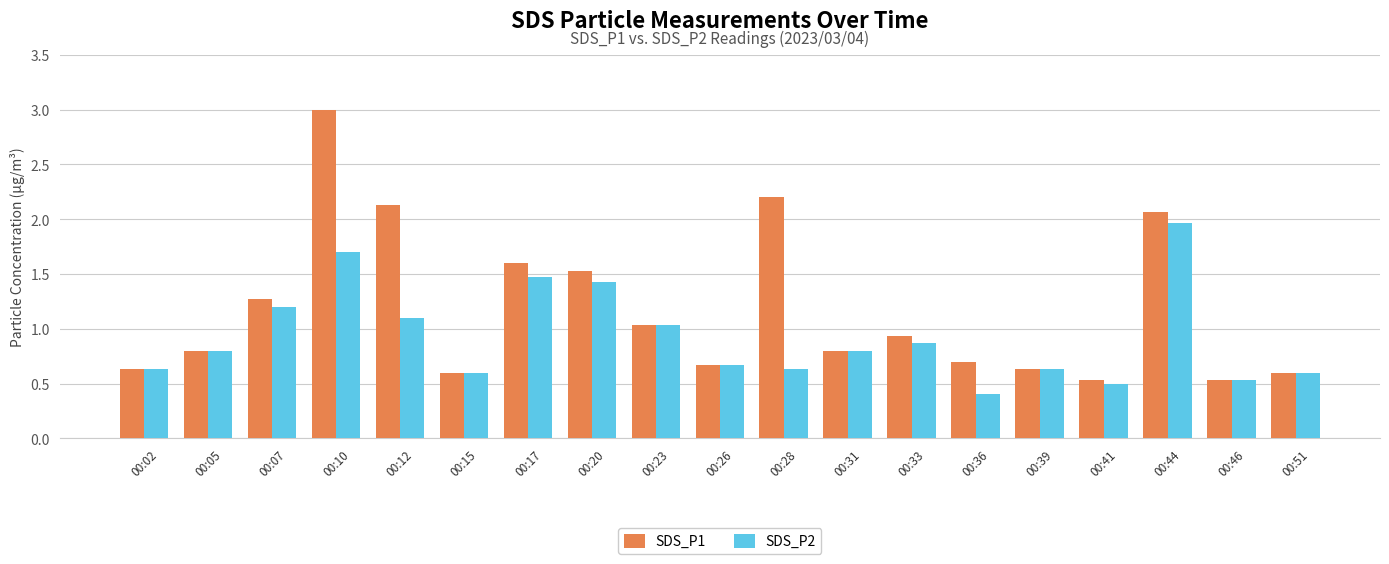

Which series has the largest range (max minus min)?

SDS_P1